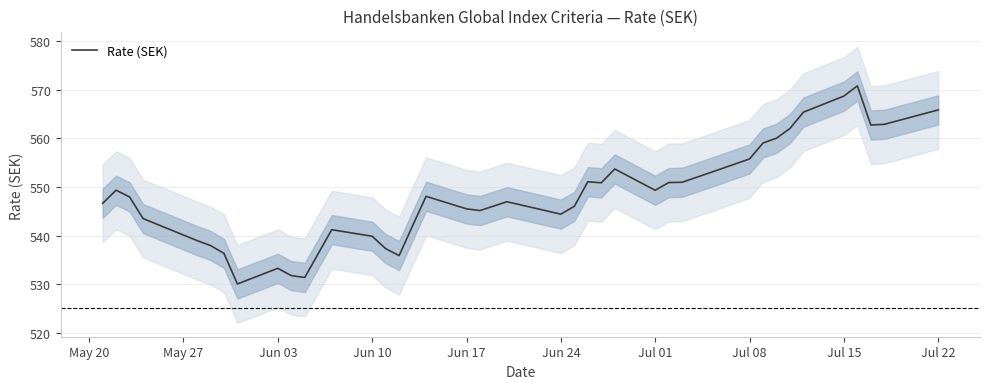

True or false: Rate (SEK) has a value of 544.4 at Jun 24.

True